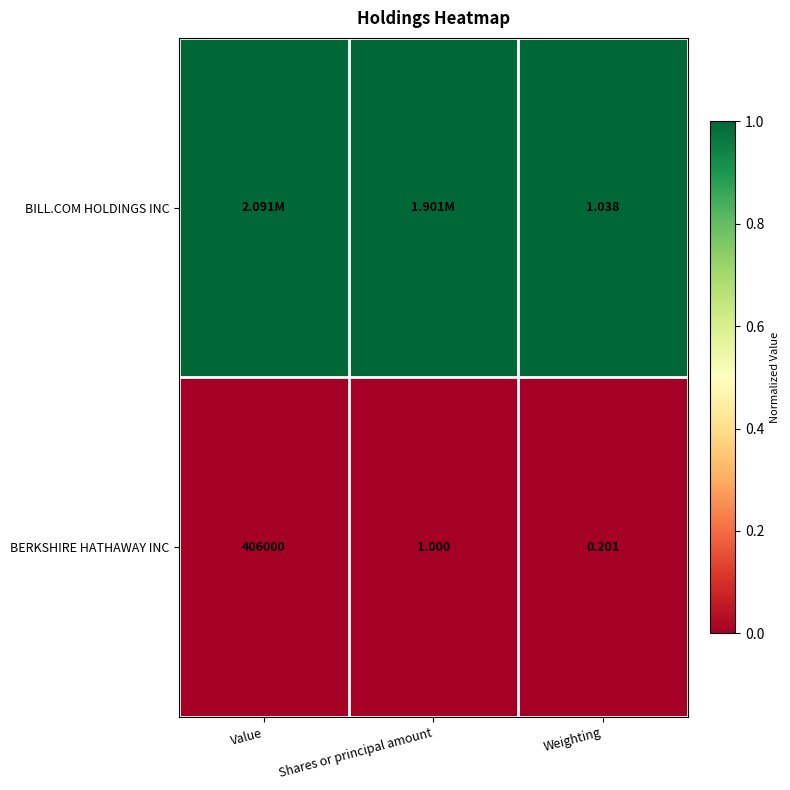

At which label is BERKSHIRE HATHAWAY INC closest to 203000?

Shares or principal amount